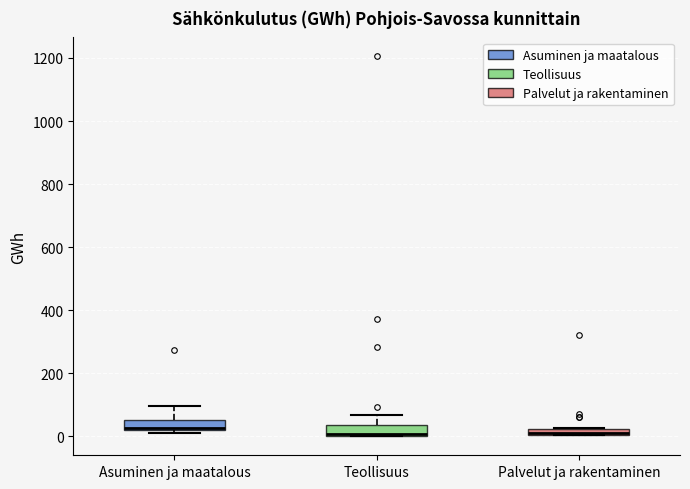

Where is the upper edge of the box for Asuminen ja maatalous on the y-axis? The values are not printed on the chart, so give them approximately, as read against the axis.

60